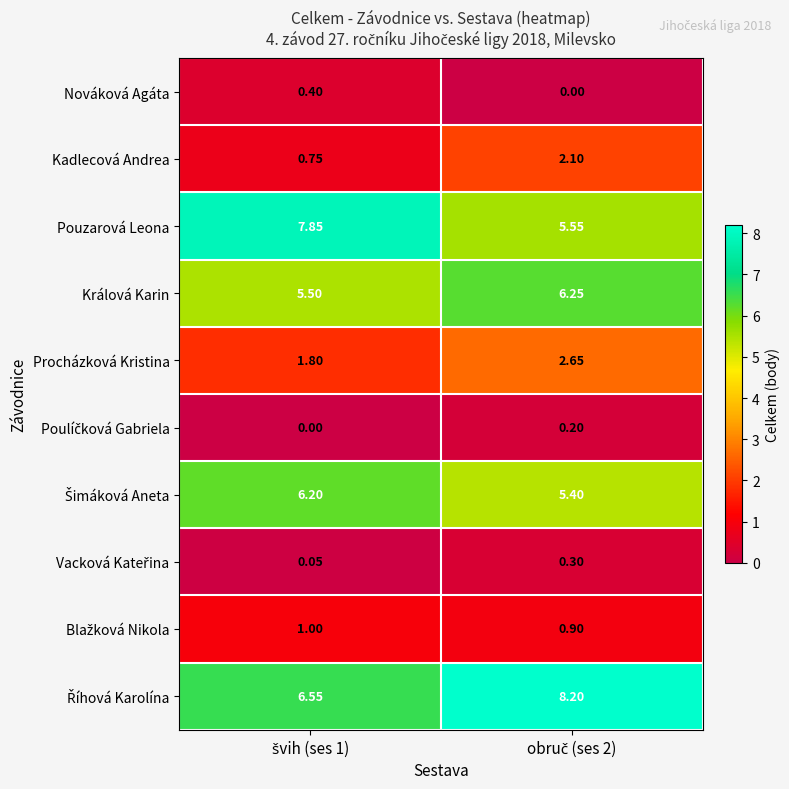

Which series has the widest spread of values?

Pouzarová Leona